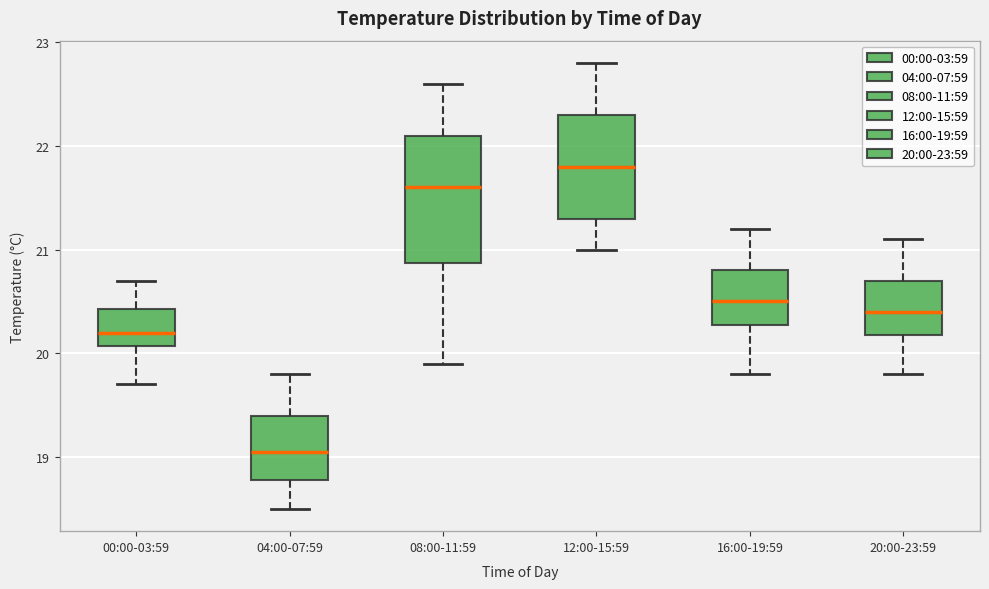

Where does the upper whisker of the box for 16:00-19:59 end on the y-axis? The values are not printed on the chart, so give them approximately, as read against the axis.

21.2